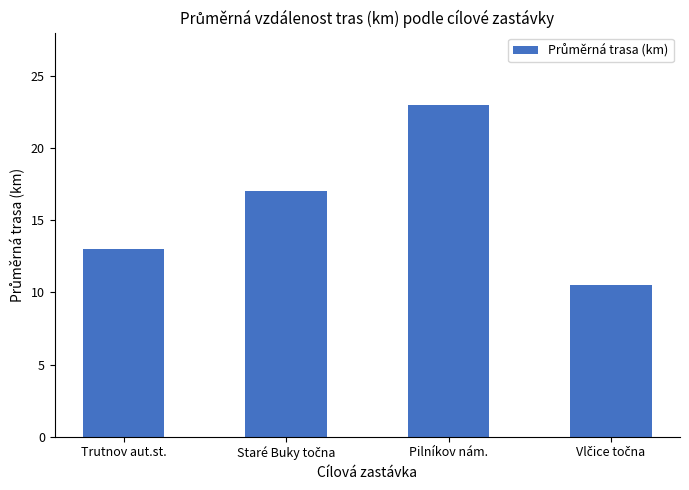

Approximately how many times larger is the value at Pilníkov nám. compared to Trutnov aut.st.?

1.8